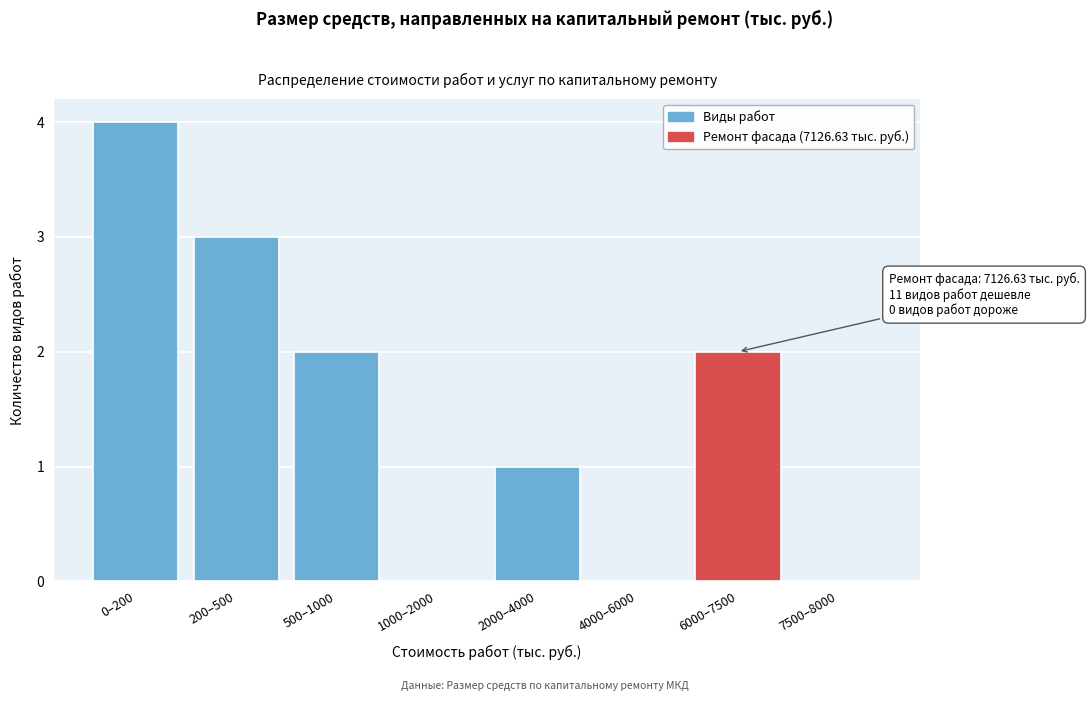

Reading right to left, list all the values displayed in this chart.

7500–8000=0	6000–7500=2	4000–6000=0	2000–4000=1	1000–2000=0	500–1000=2	200–500=3	0–200=4